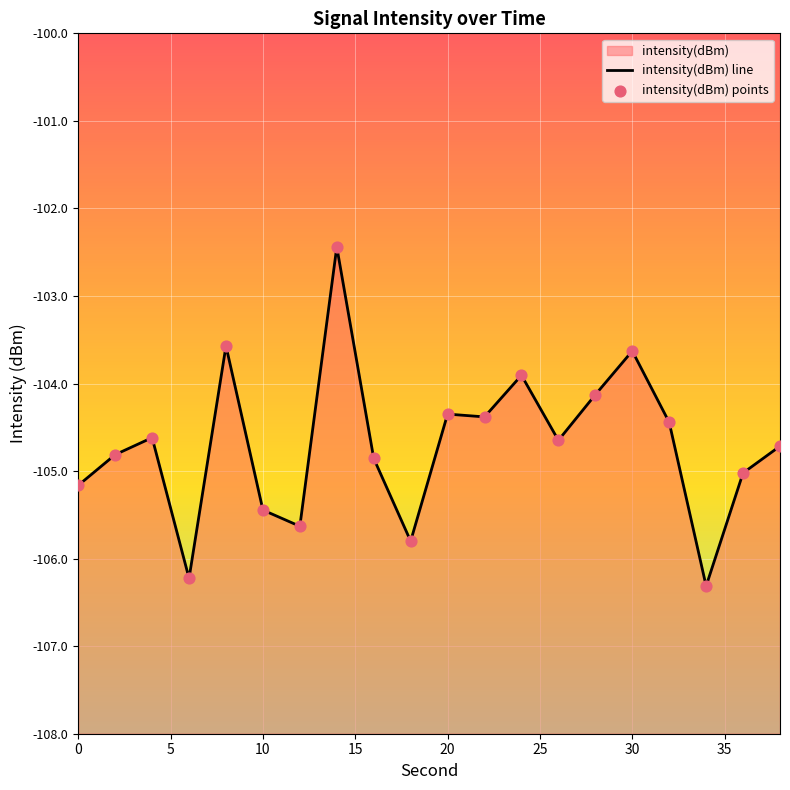

Which series has the largest total across all categories?

intensity(dBm) line